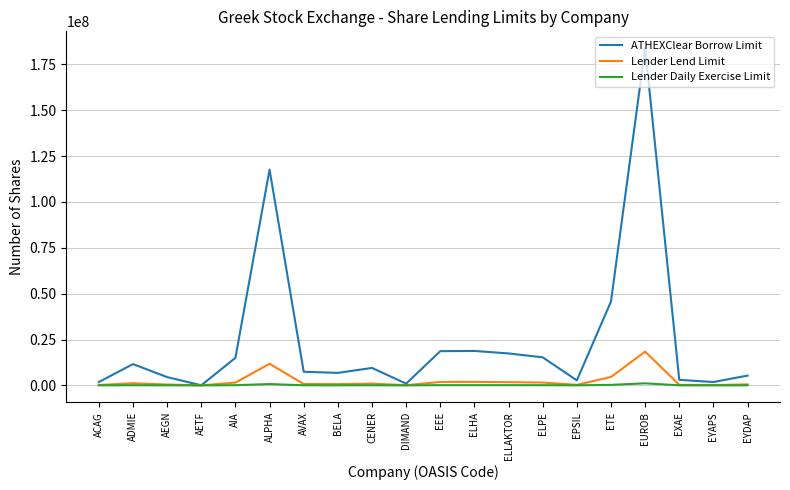

What are all the series names shown in the legend?

ATHEXClear Borrow Limit, Lender Lend Limit, Lender Daily Exercise Limit